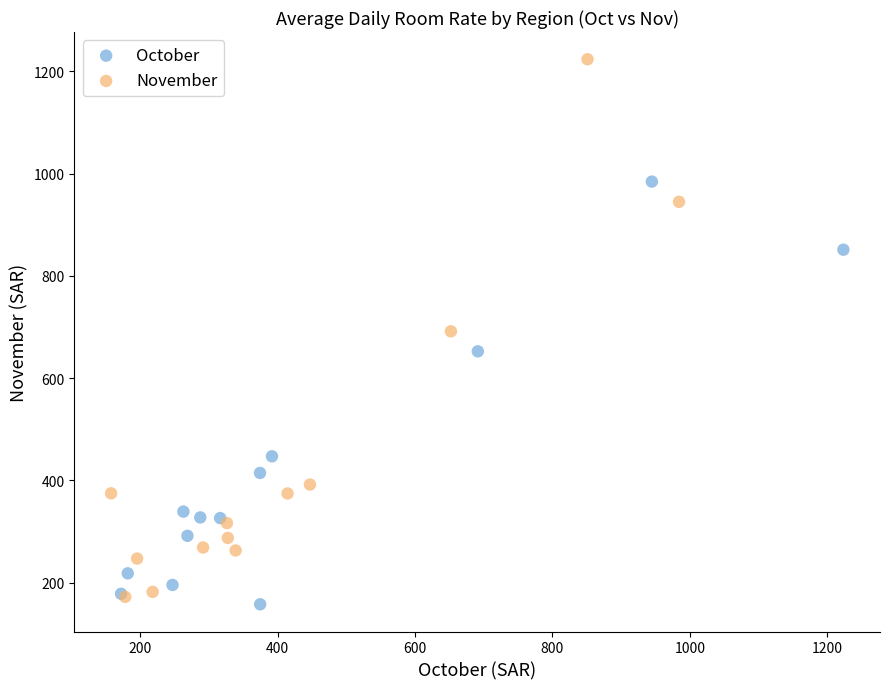

Which series has the largest Y range (max minus min)?

November